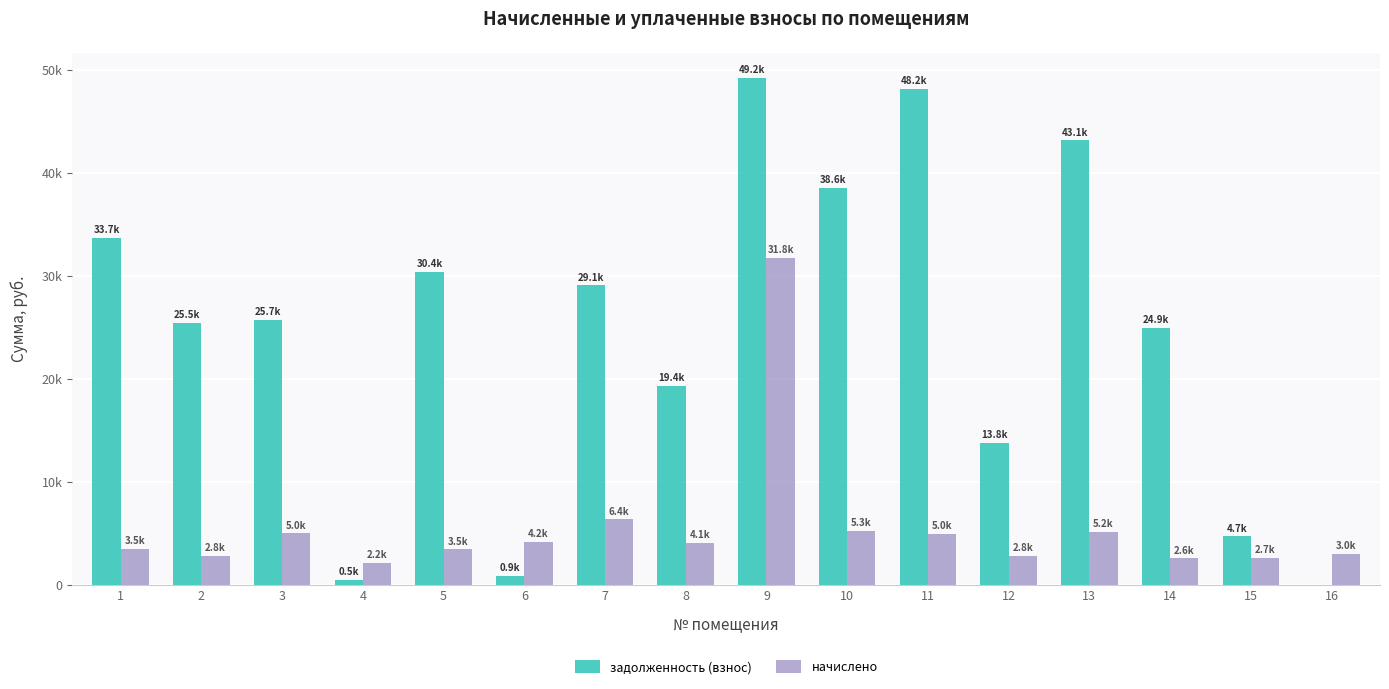

List the series in order of their overall mean, lowest first.

начислено, задолженность (взнос)